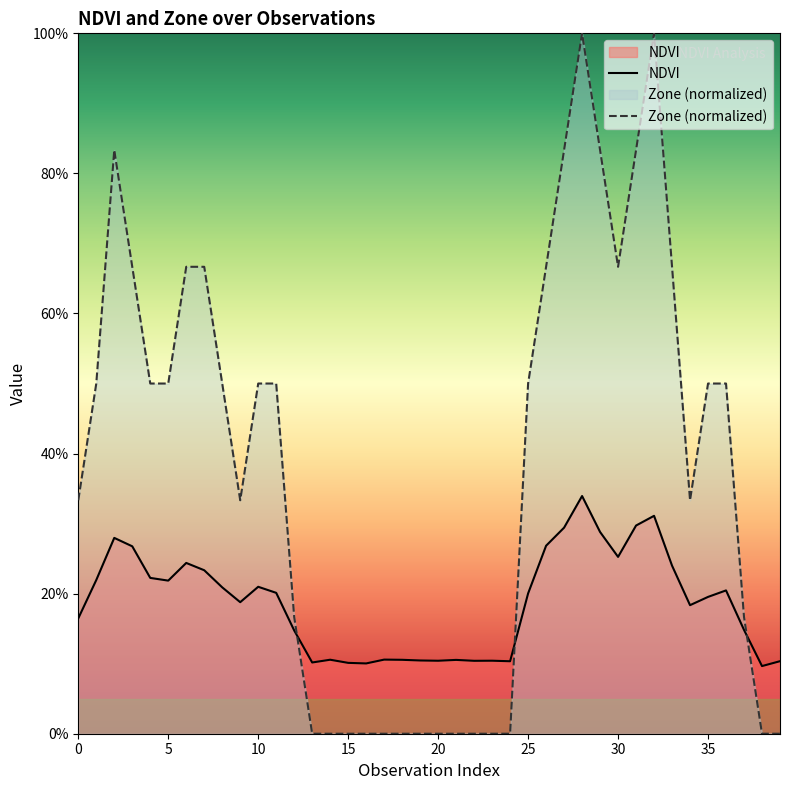

What are all the series names shown in the legend?

NDVI, Zone